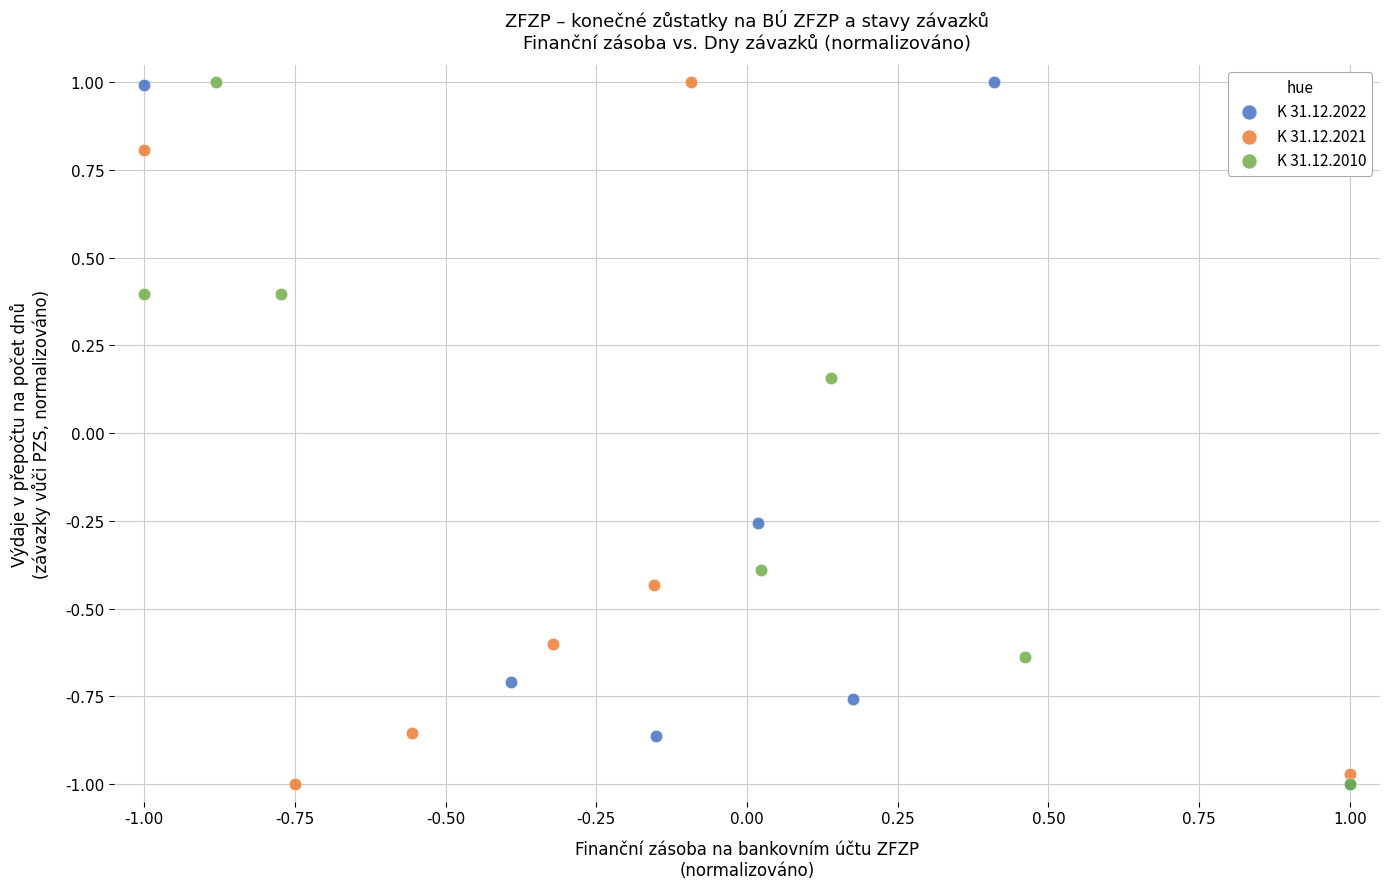

What are all the series names shown in the legend?

K 31.12.2022, K 31.12.2021, K 31.12.2010